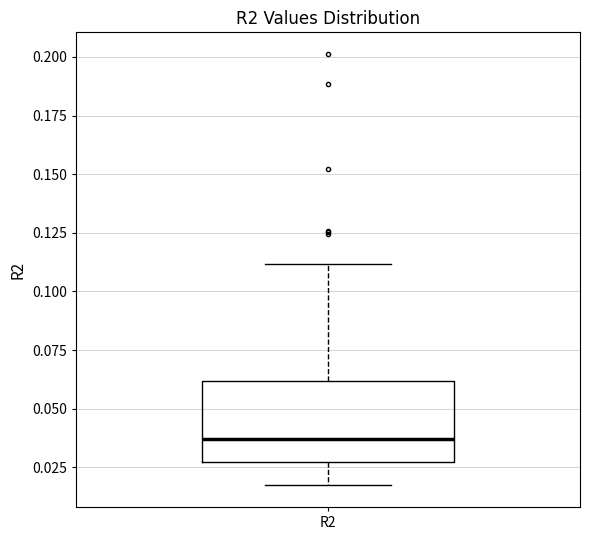

Transcribe this box plot: give where the median line is, the range the box spans, and where the two whiskers end, as read against the y-axis. The values are not printed on the chart, so give them approximately, as read against the axis.

median 0.035, box 0.025 to 0.060, whiskers 0.015 to 0.110